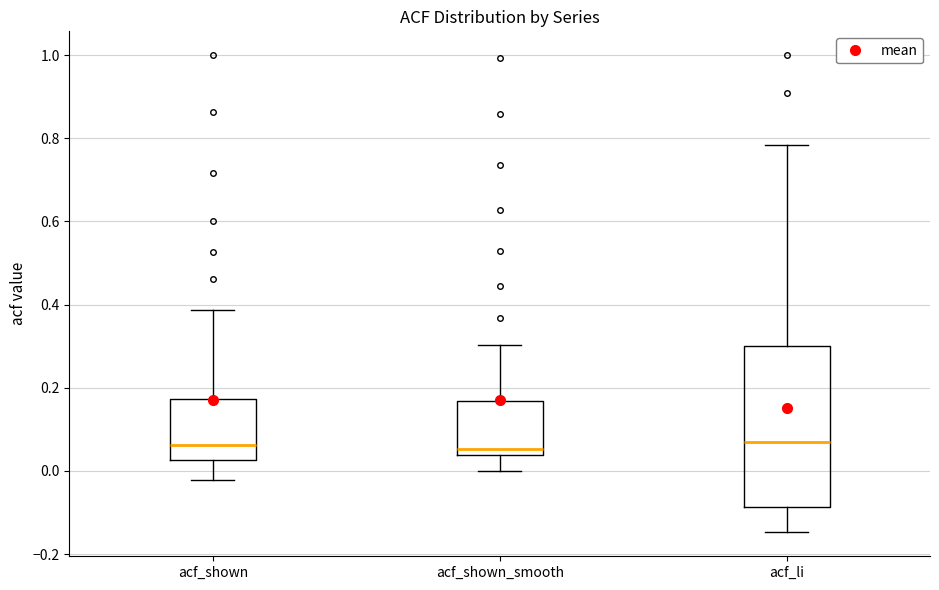

Comparing the boxes themselves (not the whiskers), which one is the tallest?

acf_li